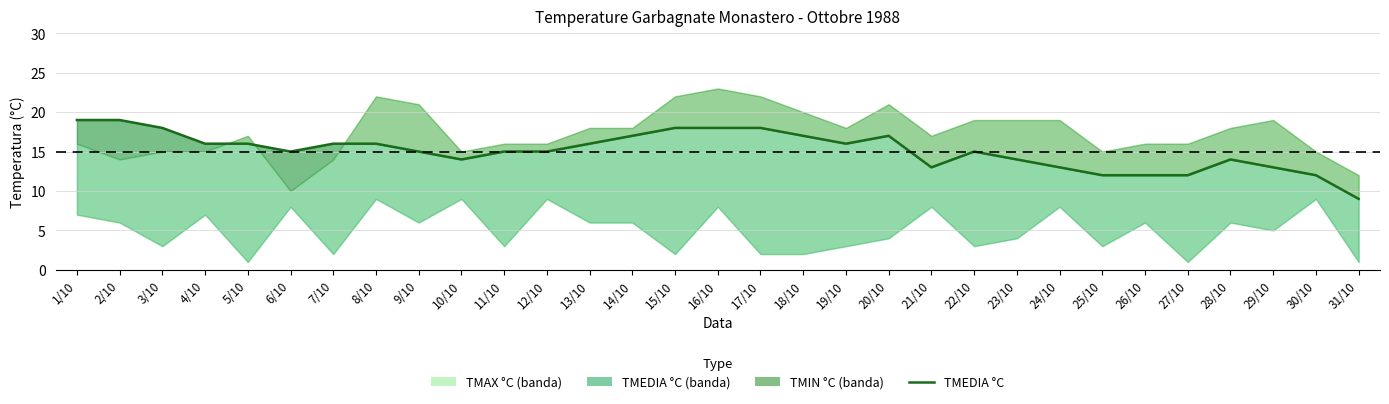

List the labels in order of value, largest first.

1/10, 2/10, 3/10, 15/10, 16/10, 17/10, 14/10, 18/10, 20/10, 4/10, 5/10, 7/10, 8/10, 13/10, 19/10, 6/10, 9/10, 11/10, 12/10, 22/10, 10/10, 23/10, 28/10, 21/10, 24/10, 29/10, 25/10, 26/10, 27/10, 30/10, 31/10